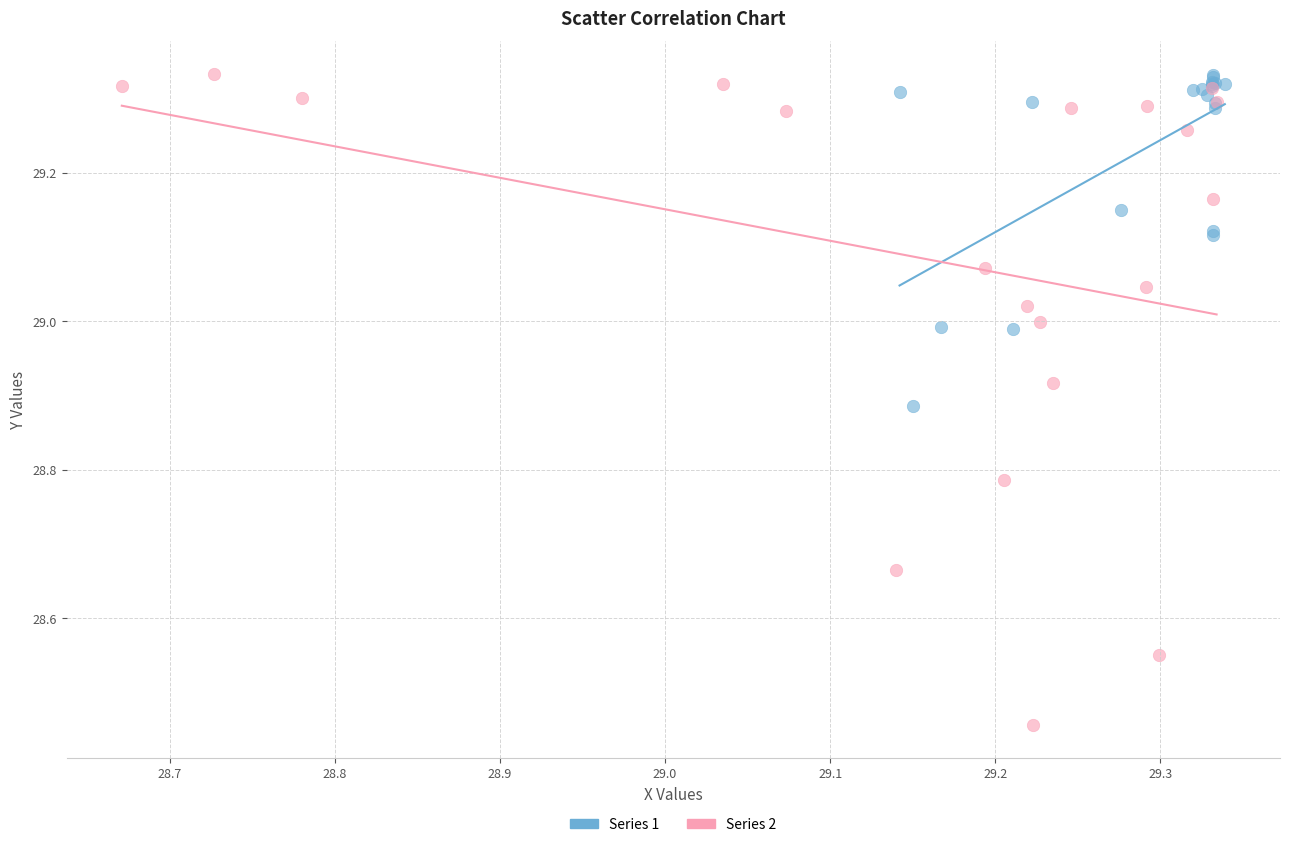

Which series has the largest Y range (max minus min)?

Series 2